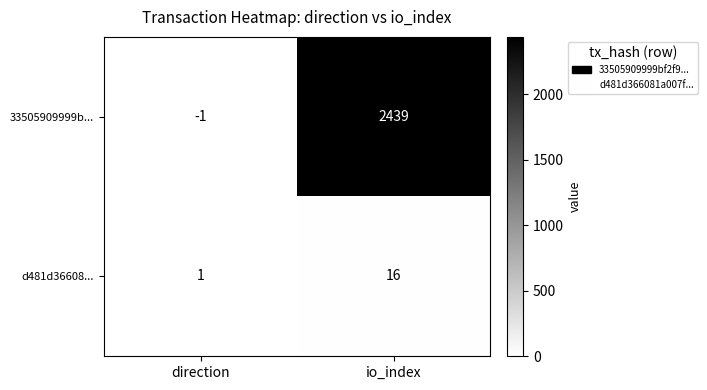

How many negative values does the 33505909999b... series have?

1